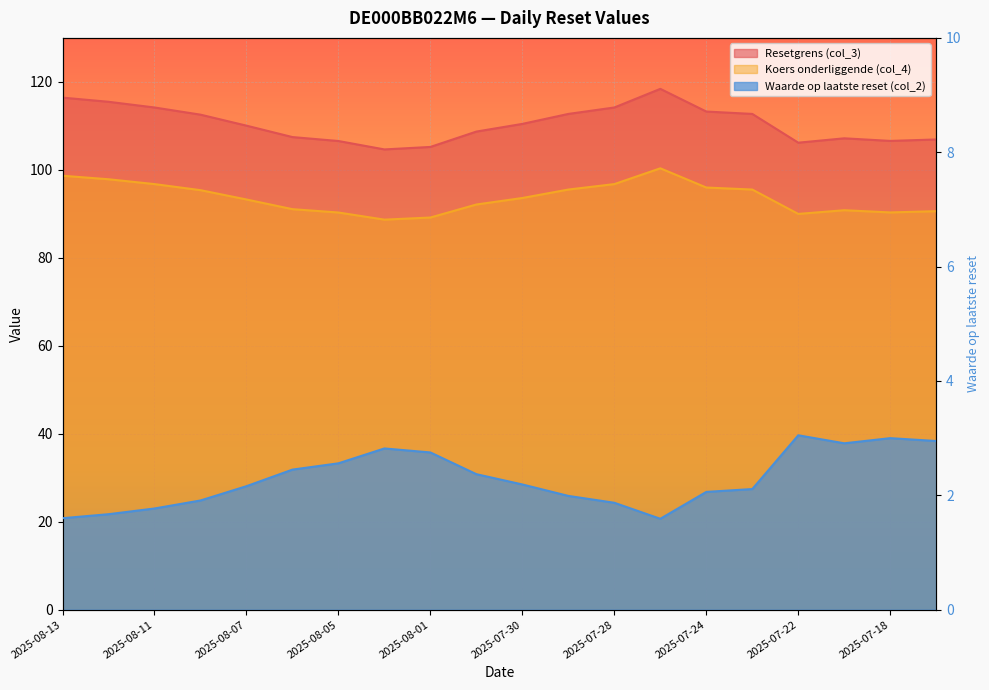

At which label does Resetgrens (col_3) reach its peak?

2025-07-25